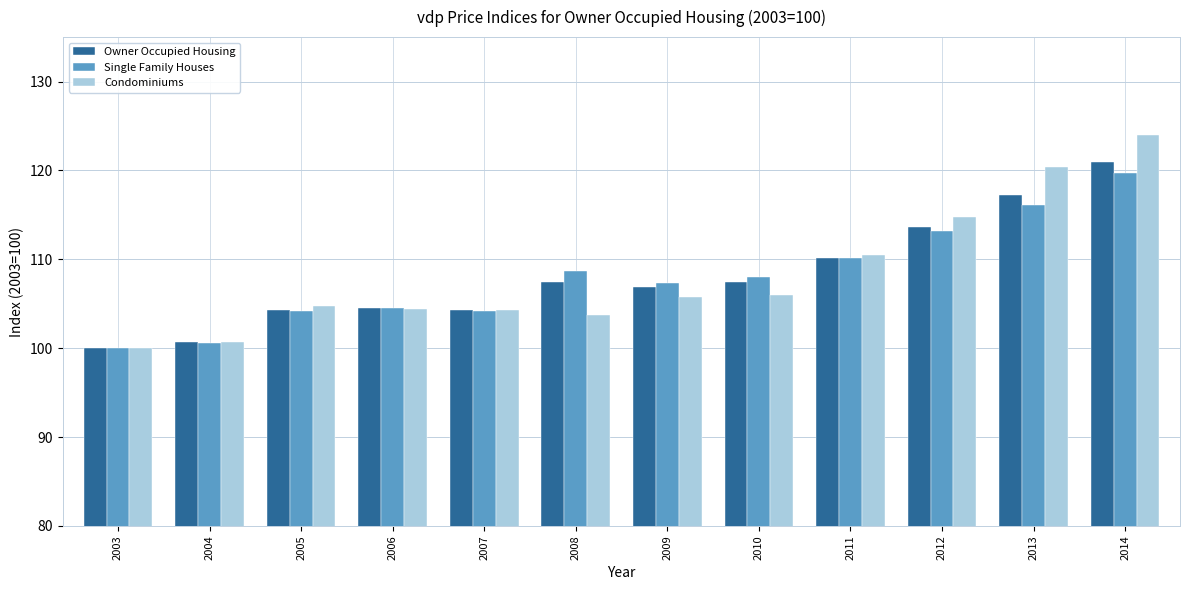

What is the minimum value for Condominiums?

100.0